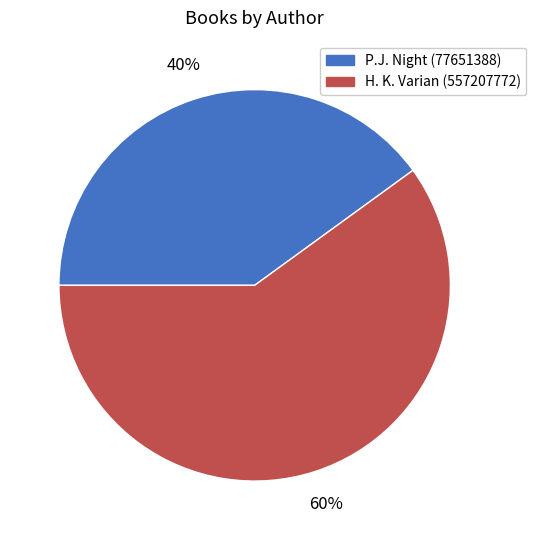

What is the ratio of the value at P.J. Night (77651388) to the value at H. K. Varian (557207772)?

0.7